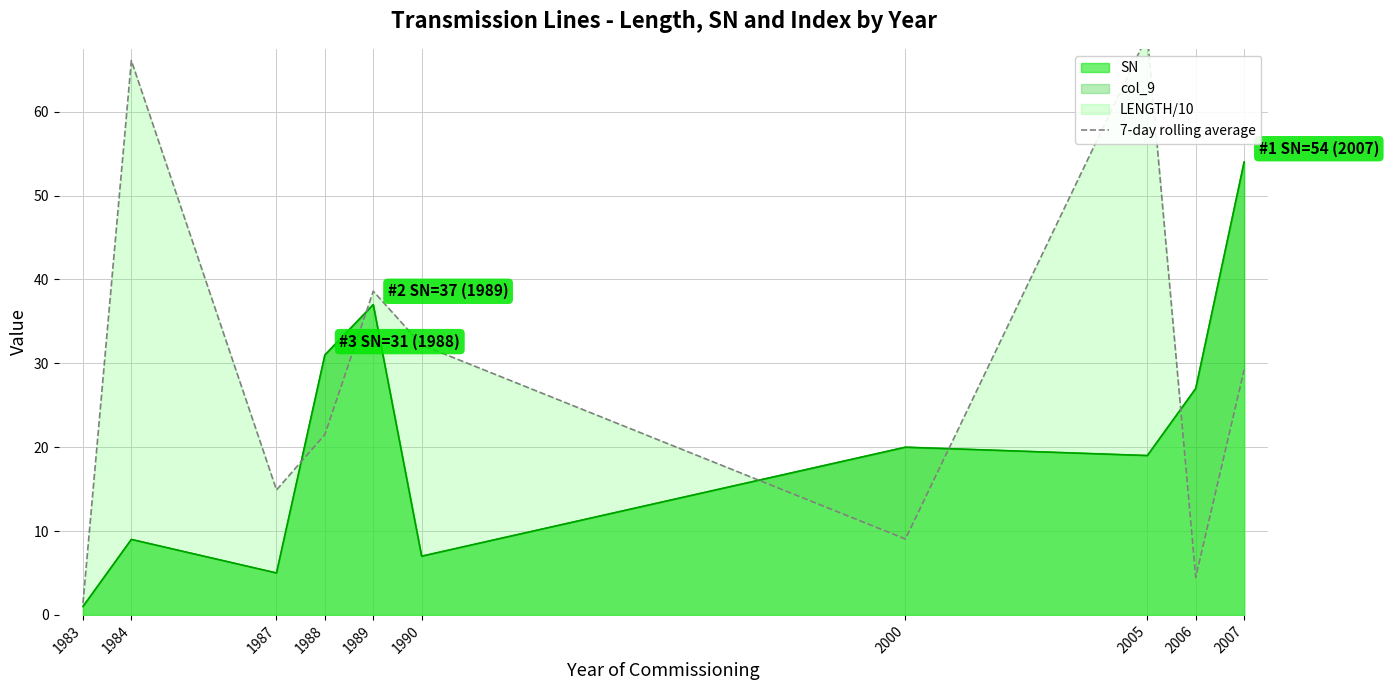

Reading left to right, extract all data points from this chart.

1.4	66.1	14.9	21.5	38.6	32.2	9.0	69.1	4.5	29.2